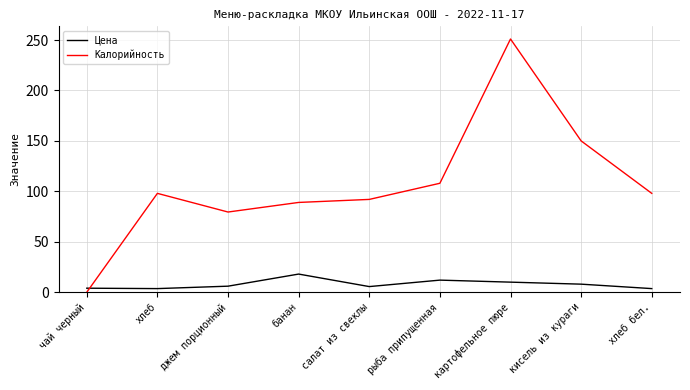

What position from the left is картофельное пюре?

7